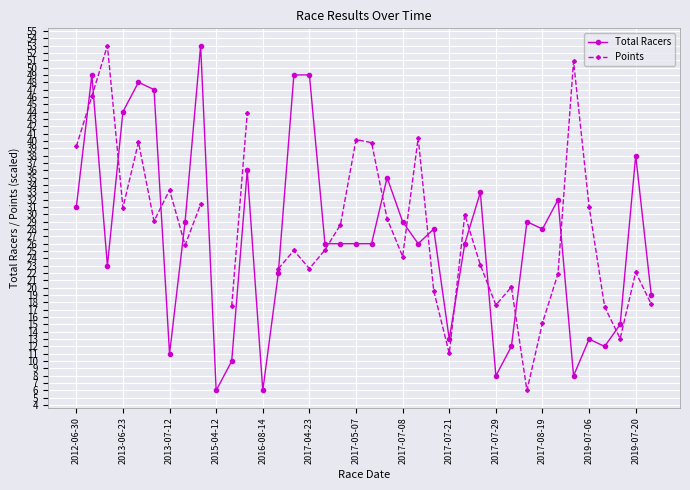

The value of Total Racers at 14 is 85.9. True or false?

False